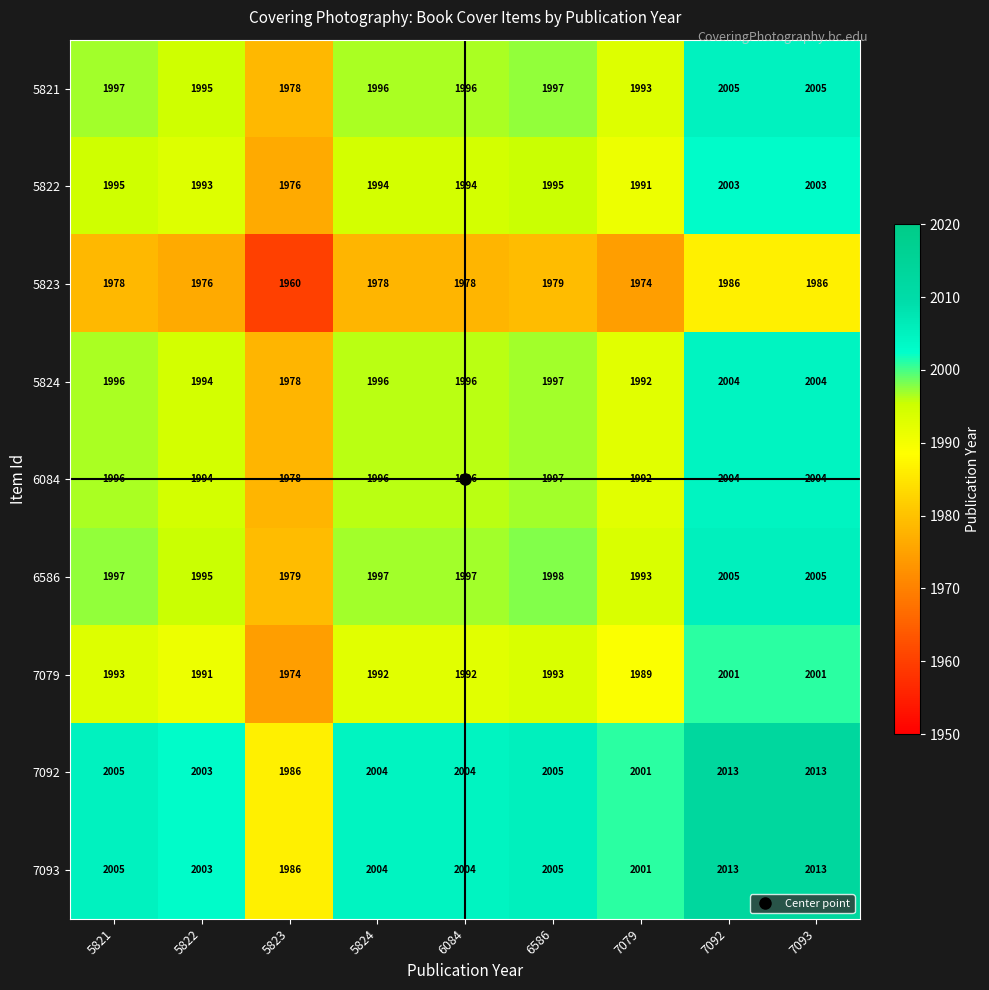

What is the maximum value for 7093?

2013